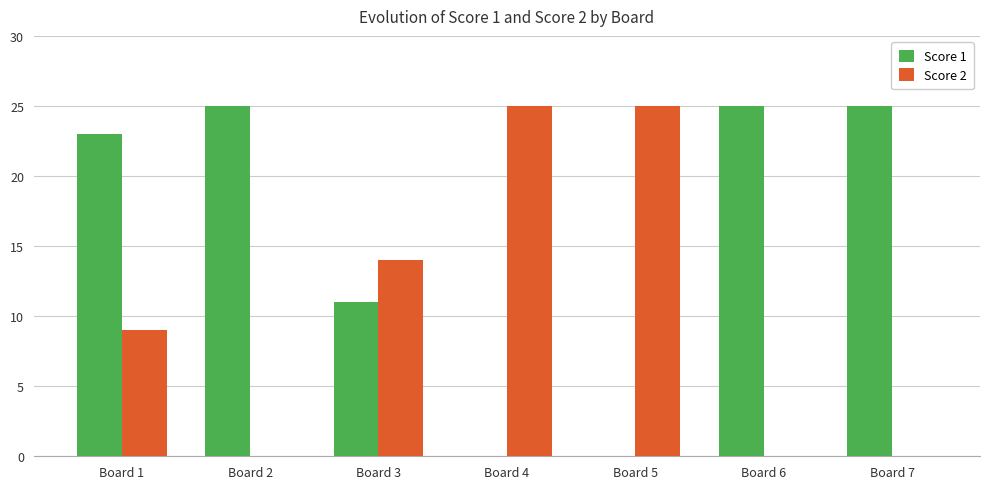

What is the maximum value for Score 1?

25